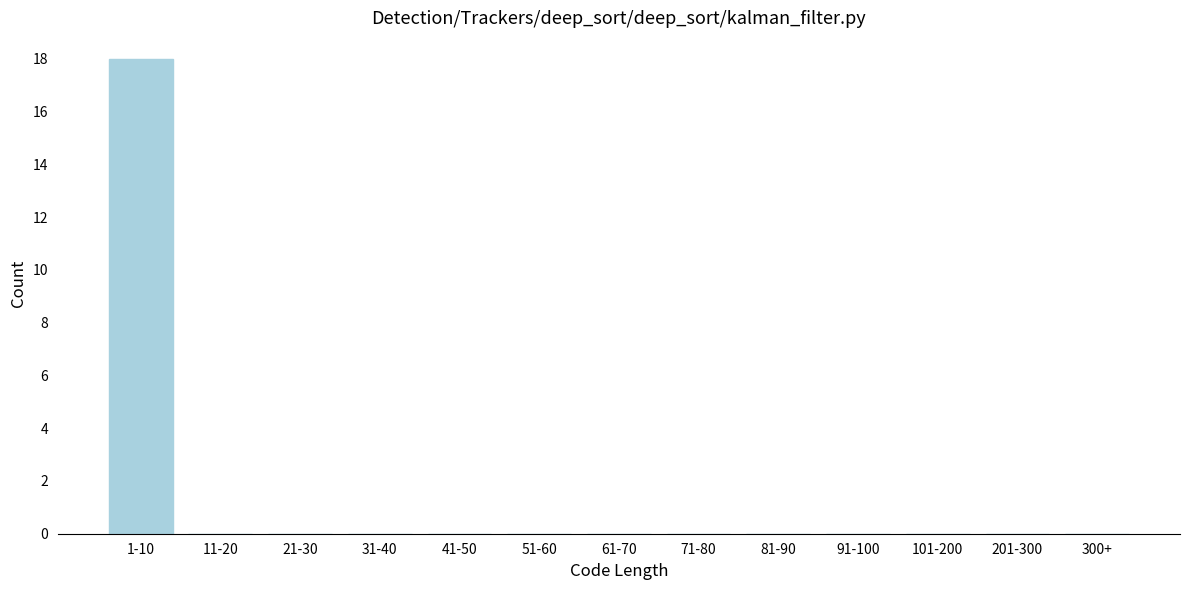

Reading right to left, list all the values displayed in this chart.

300+=0	201-300=0	101-200=0	91-100=0	81-90=0	71-80=0	61-70=0	51-60=0	41-50=0	31-40=0	21-30=0	11-20=0	1-10=18